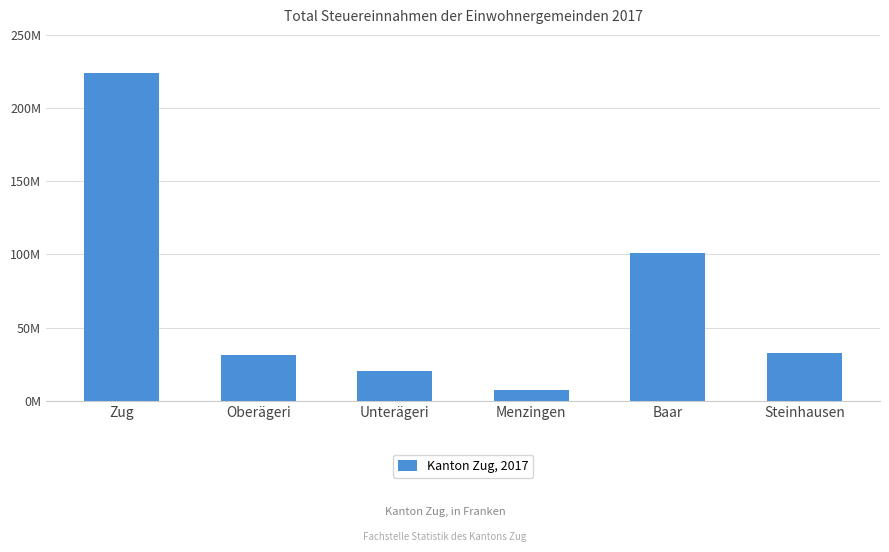

Between Oberägeri and Steinhausen, which is larger?

Steinhausen